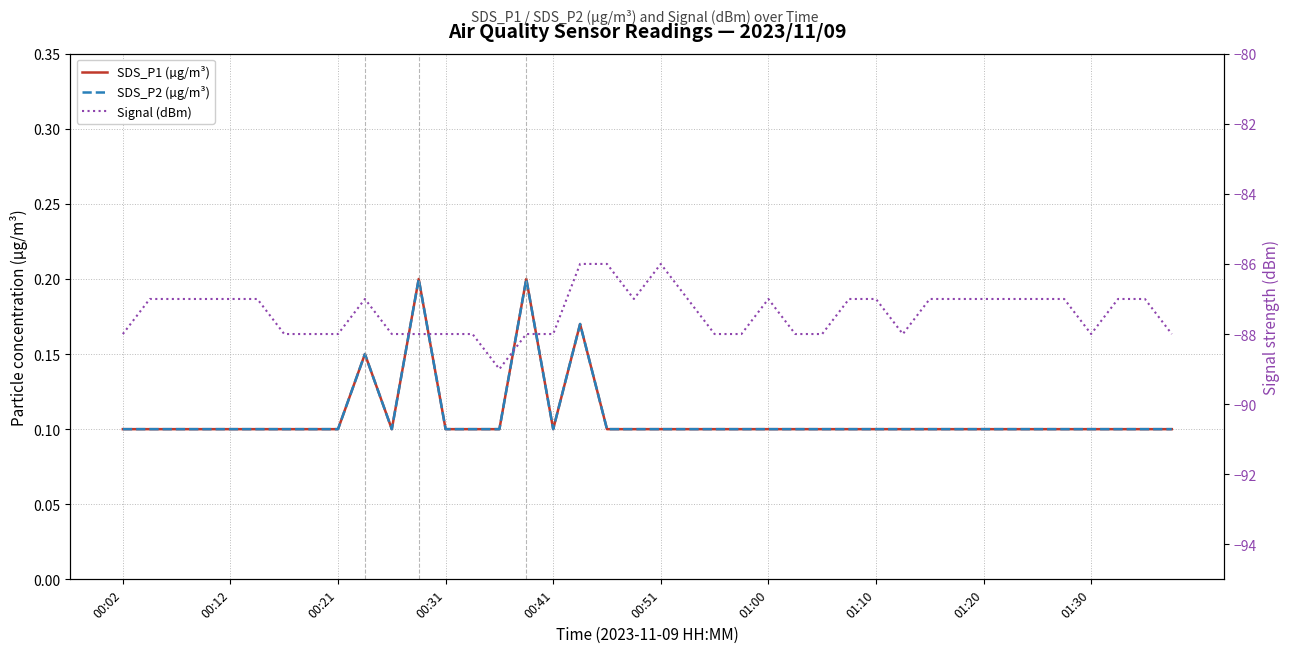

Is the value of Signal (dBm) at 01:10 greater than the value of SDS_P1 (µg/m³) at 00:31?

No